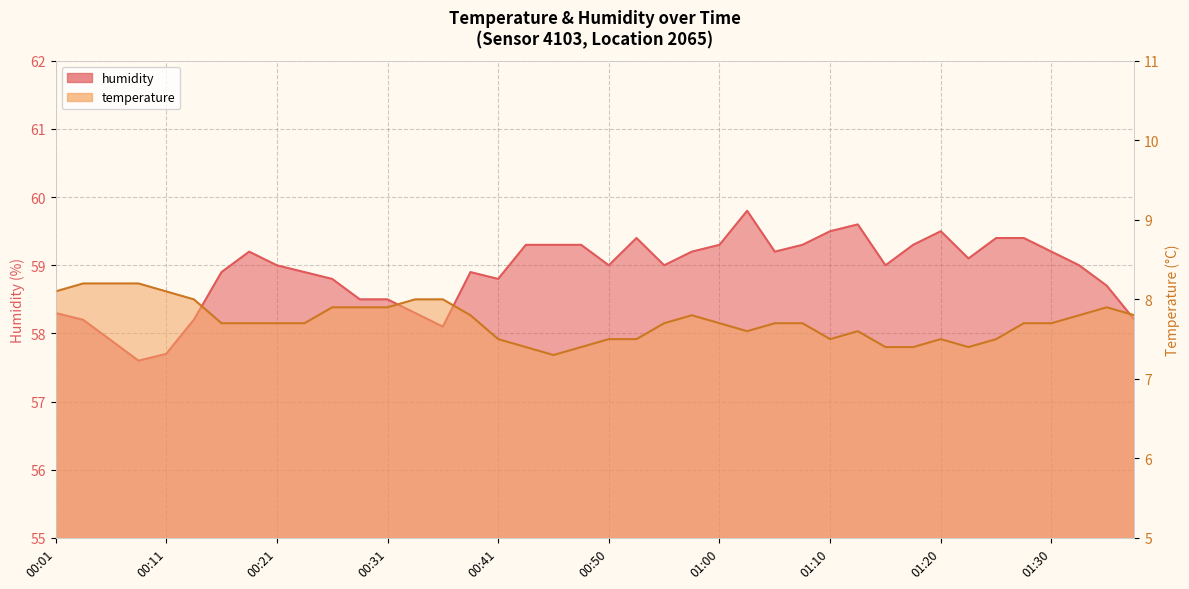

What is the value of the temperature point at the 21st from the left?

7.5